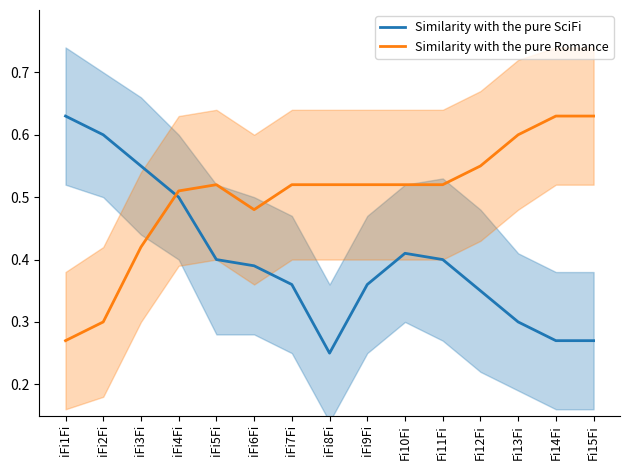

What is the value of the Similarity with the pure SciFi point at the 11th from the left?

0.4